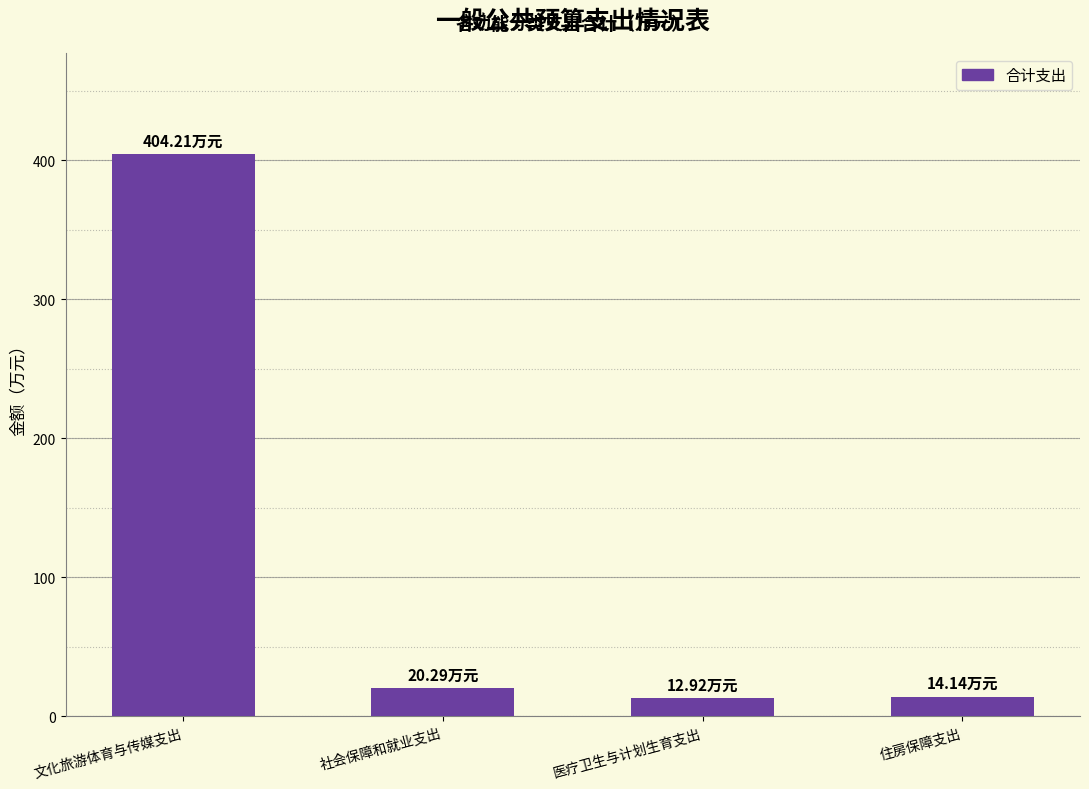

Count the number of values greater than 20.

2